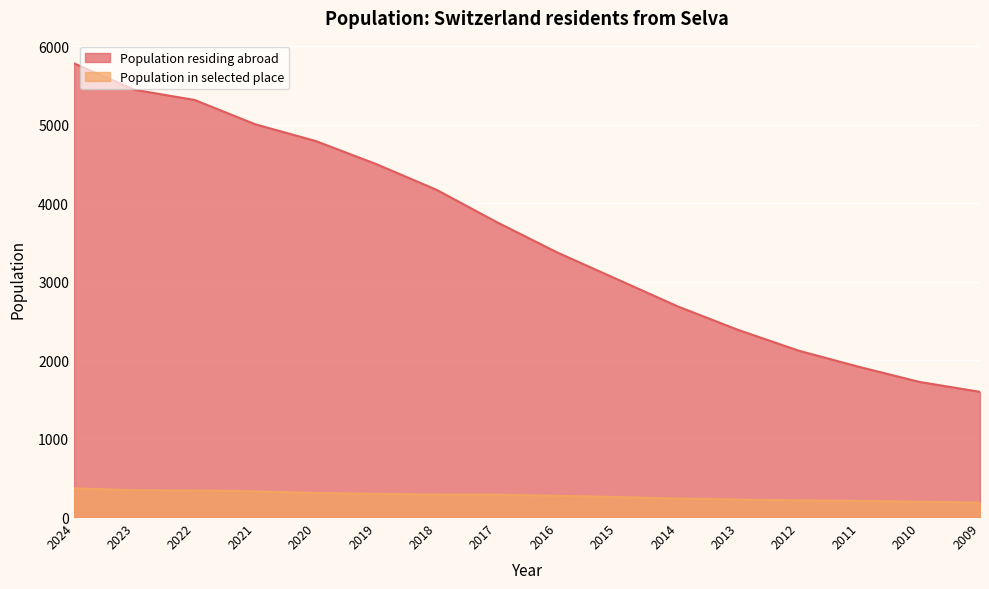

What is the difference between the highest and lowest values at 2012?

1907